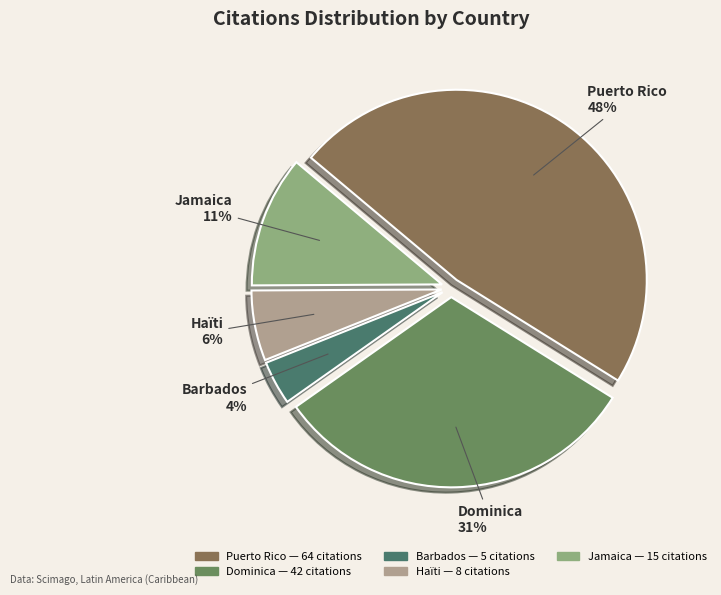

To the nearest percent, what portion does Puerto Rico represent?

48%